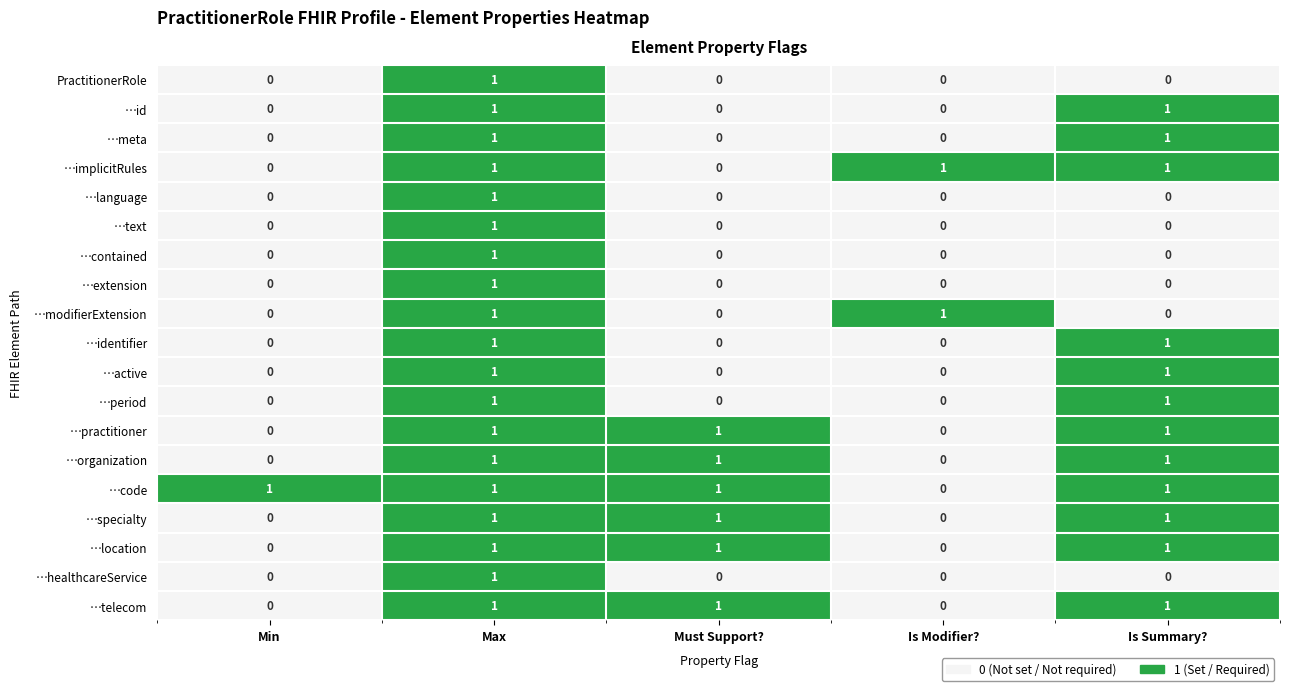

How many …location values are between 0 and 1?

5